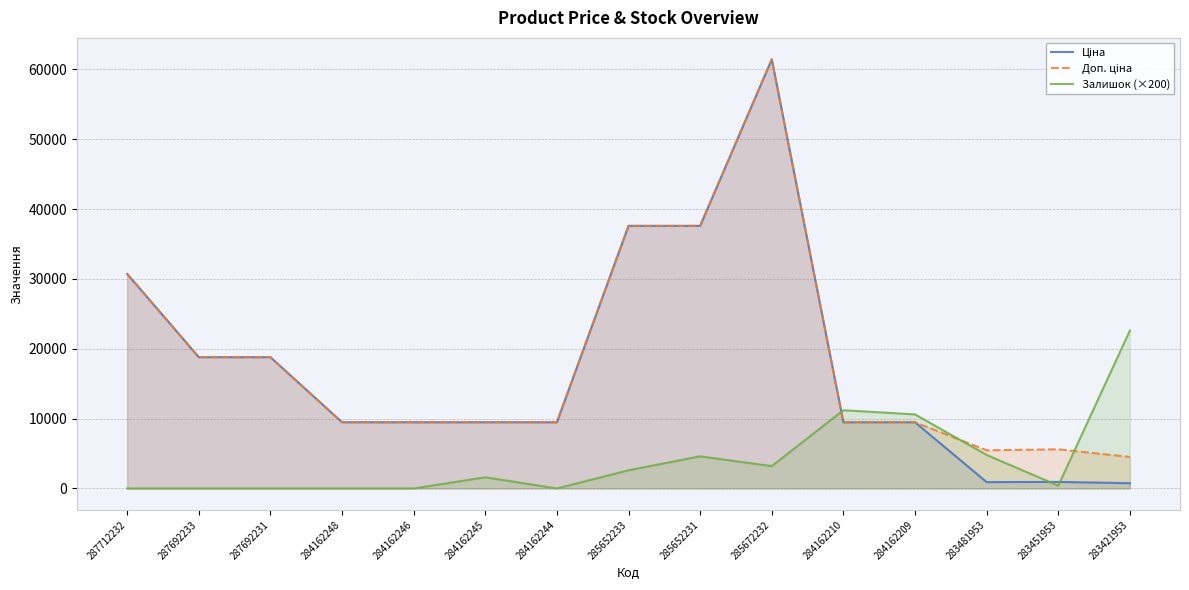

What is the average value of the Доп. ціна series?

18493.0